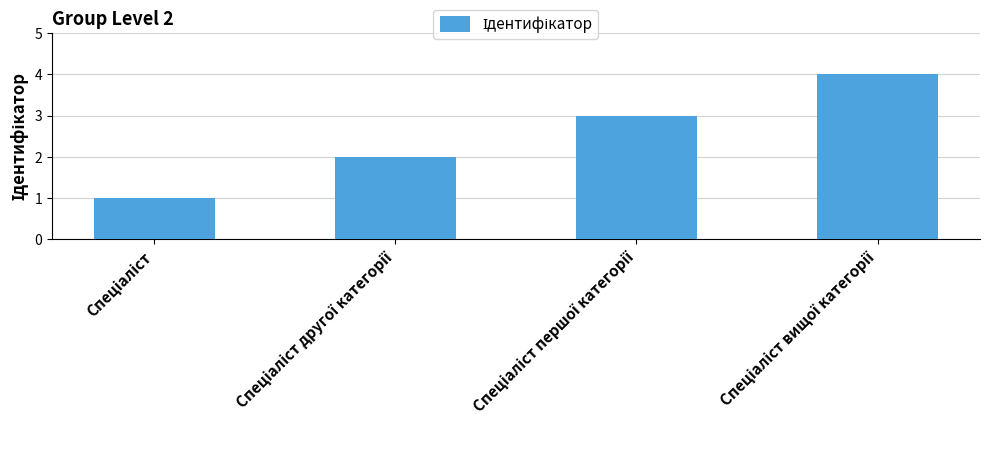

What is the difference between the maximum and minimum values?

3